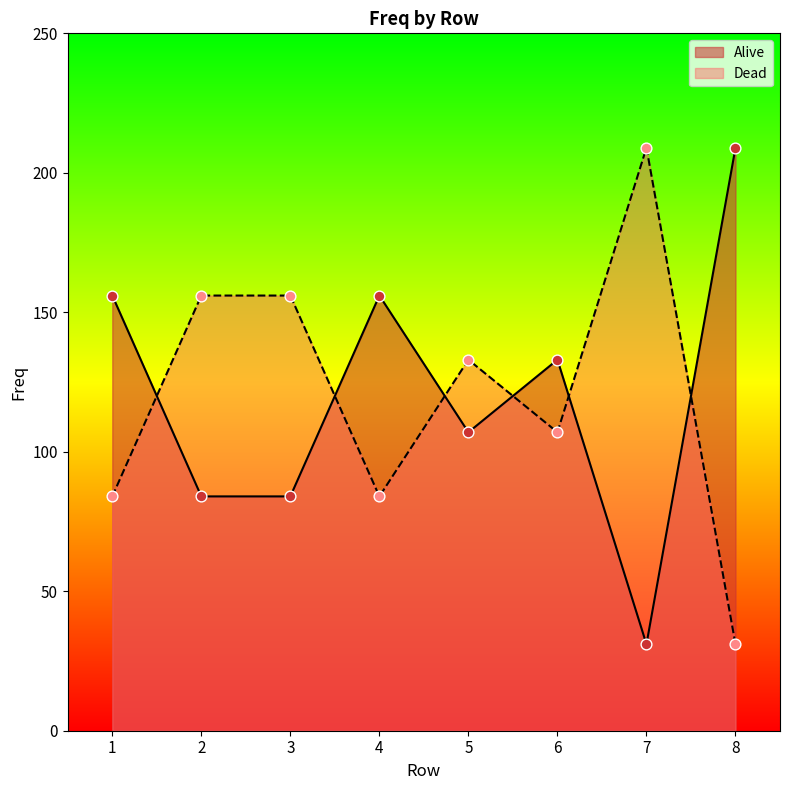

Which series contains the highest Y value?

Alive